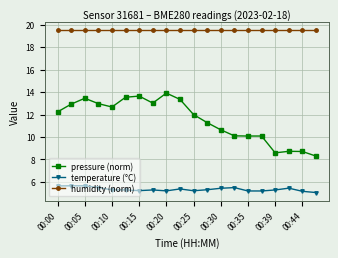

True or false: pressure (norm) has more than 2 points higher than both neighbors.

True